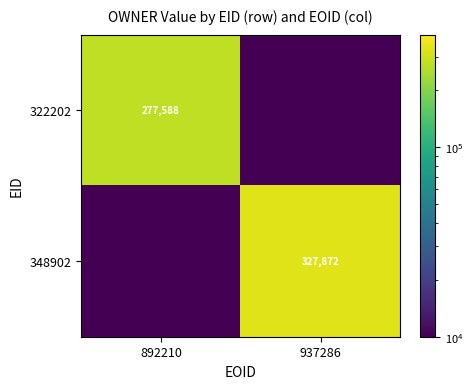

What is the greatest value displayed?

327872.0